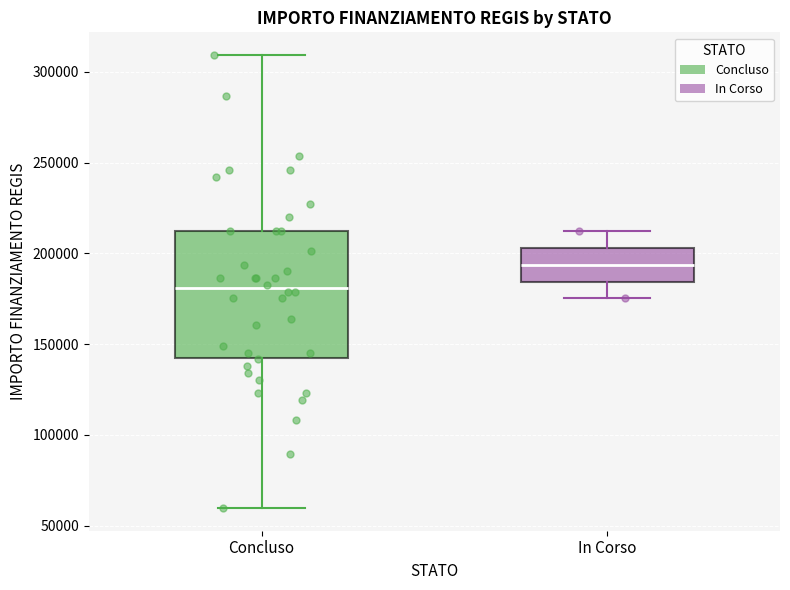

Where is the lower edge of the box for Concluso on the y-axis? The values are not printed on the chart, so give them approximately, as read against the axis.

145000